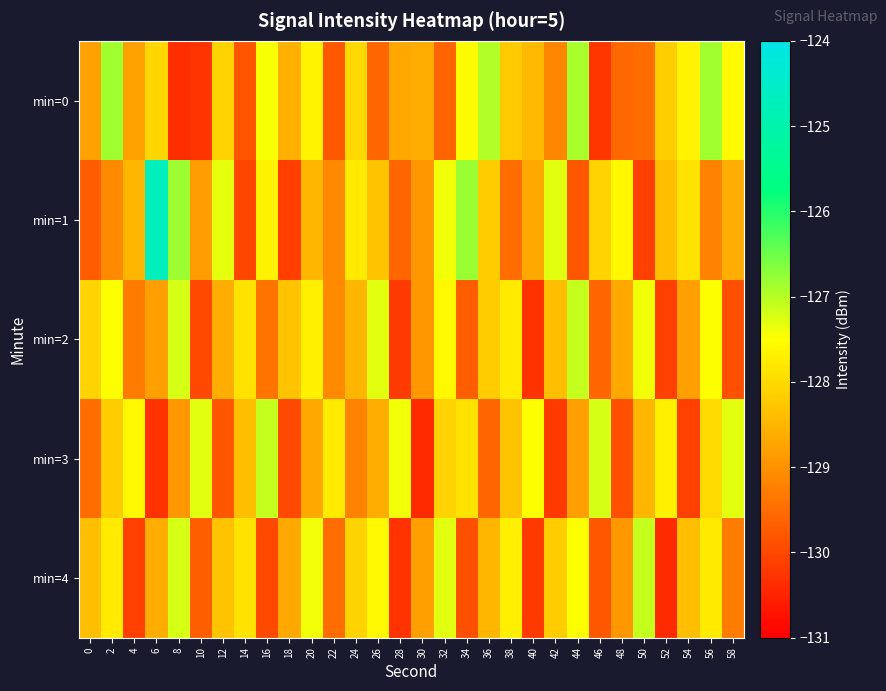

Rank the series by their maximum value, from highest to lowest.

min=1, min=0, min=2, min=3, min=4